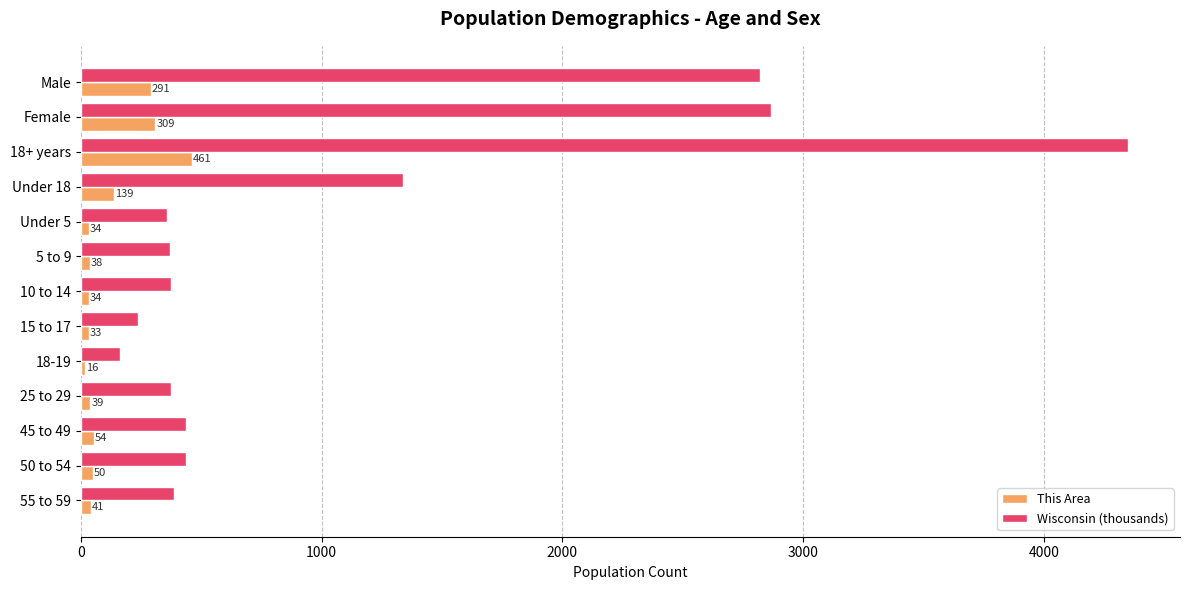

Which series has the largest range (max minus min)?

Wisconsin (thousands)